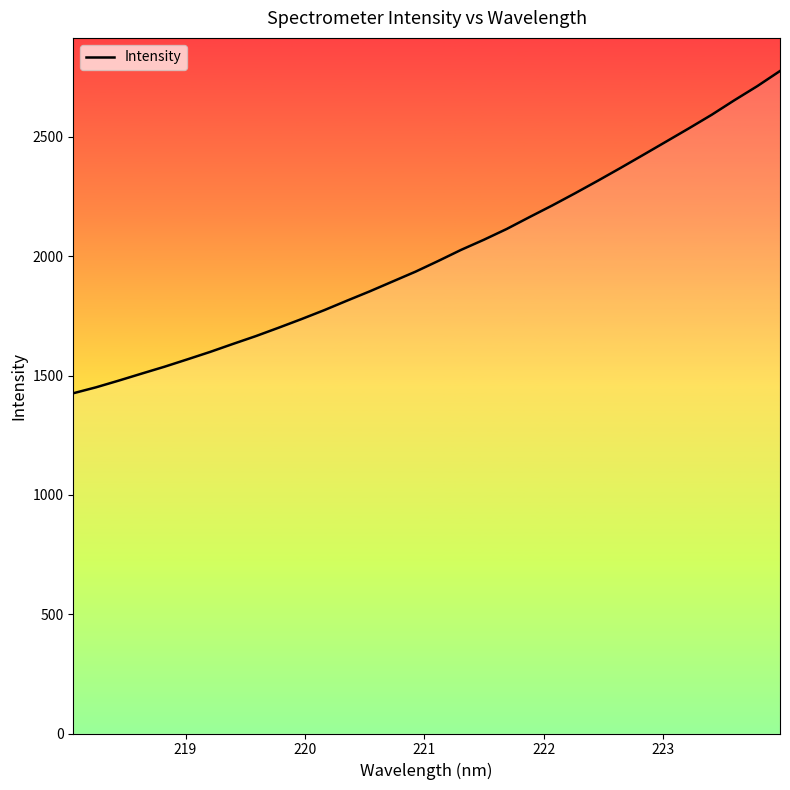

What is the maximum value shown in the chart?

2776.5